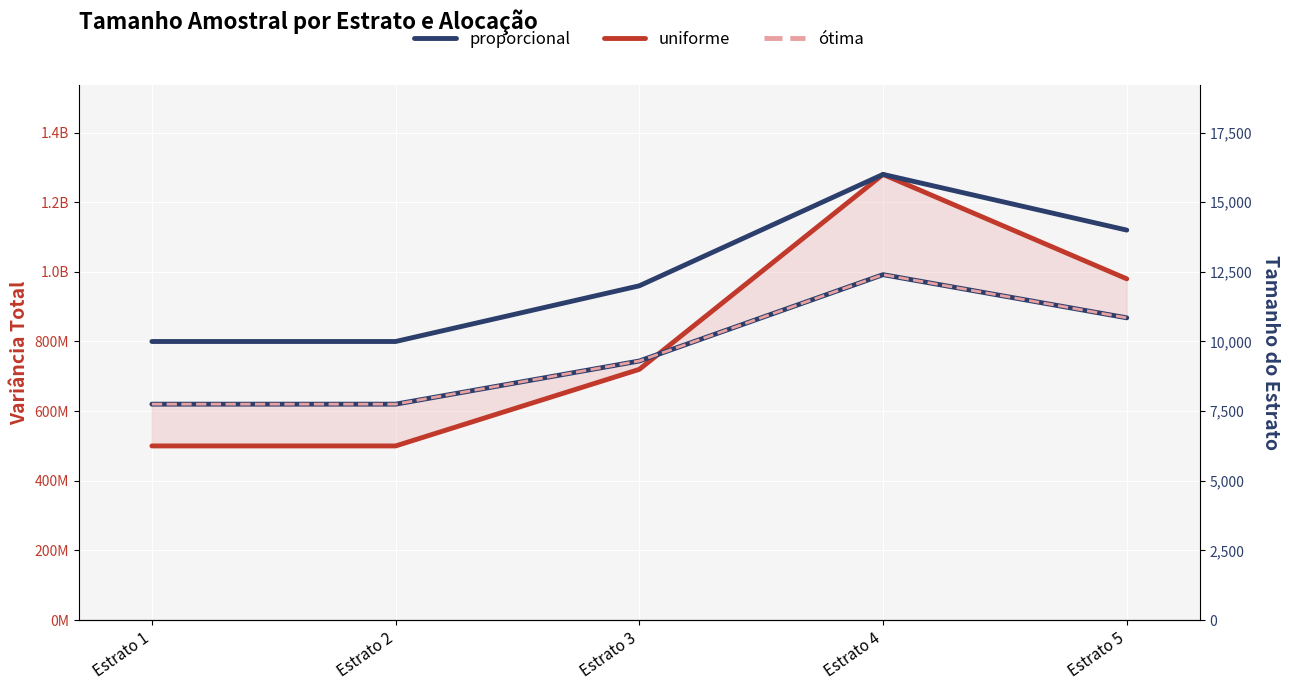

Reading right to left, transcribe all the data shown in this chart.

uniforme: Estrato 5=980000000	Estrato 4=1280000000	Estrato 3=720000000	Estrato 2=500000000	Estrato 1=500000000
proporcional: Estrato 5=868000000	Estrato 4=992000000	Estrato 3=744000000	Estrato 2=620000000	Estrato 1=620000000
ótima: Estrato 5=868000000	Estrato 4=992000000	Estrato 3=744000000	Estrato 2=620000000	Estrato 1=620000000
tamanho_estrato: Estrato 5=14000	Estrato 4=16000	Estrato 3=12000	Estrato 2=10000	Estrato 1=10000